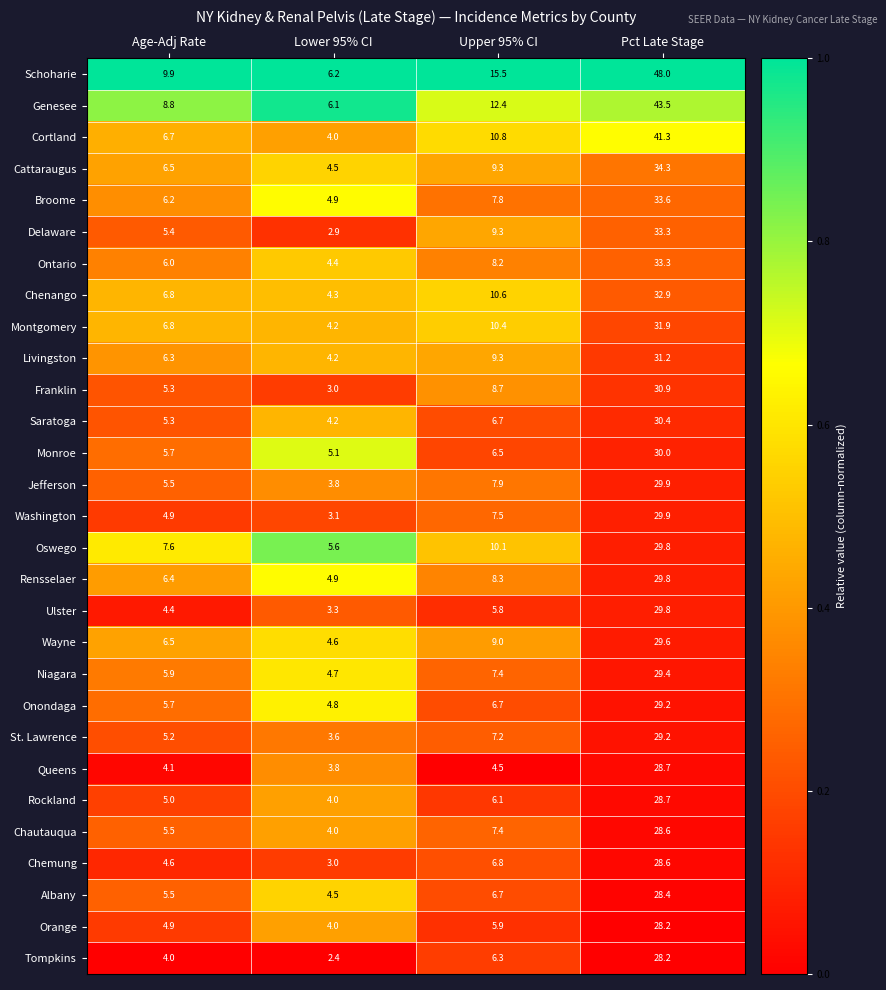

What is the difference between the maximum and second lowest values in the Niagara series?

23.5